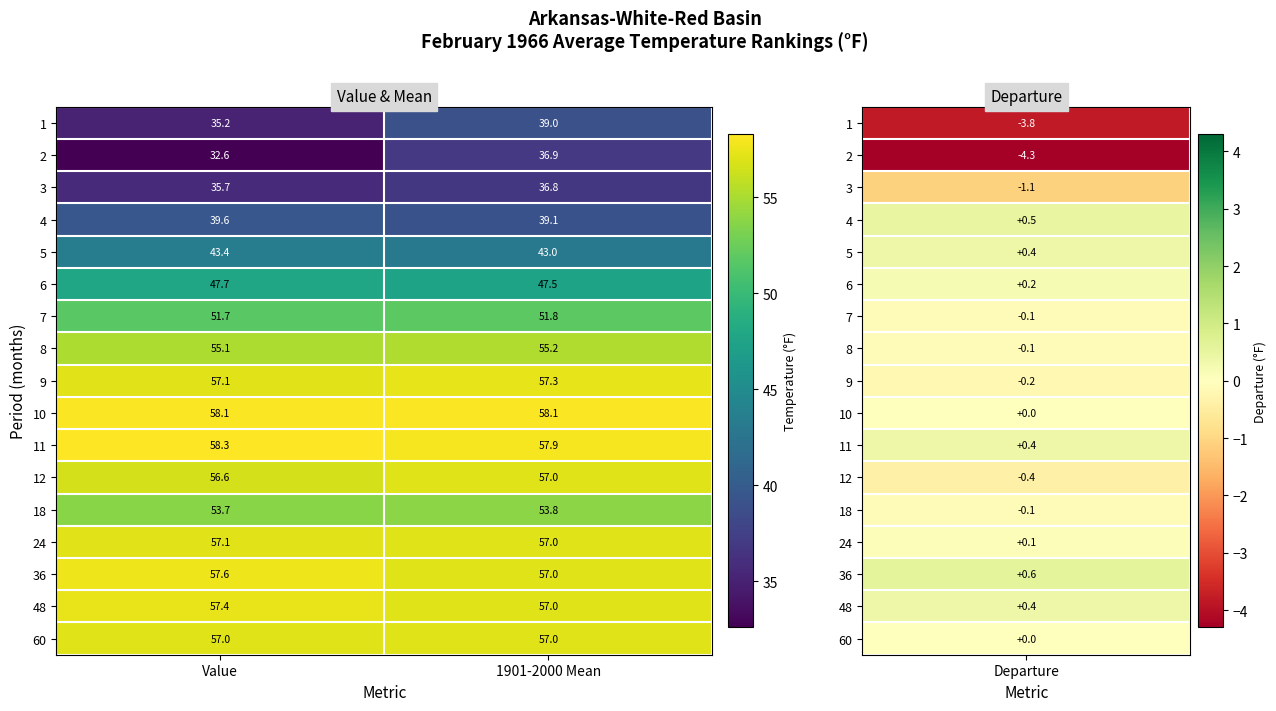

How many distinct data groups are displayed?

17